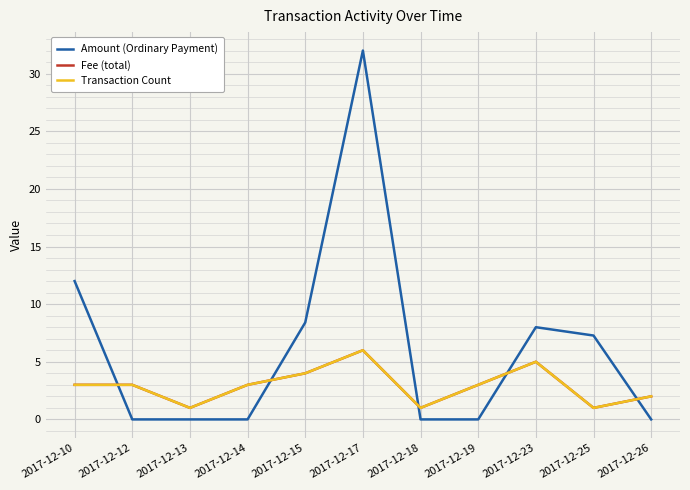

At which label does Transaction Count first exceed 3?

2017-12-15